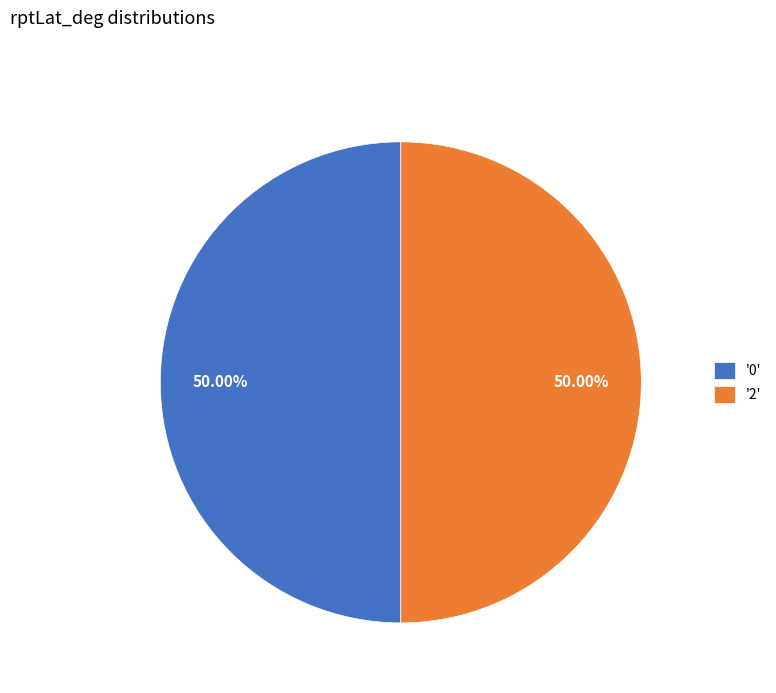

Do '2' and '0' together represent more than half of the pie?

Yes